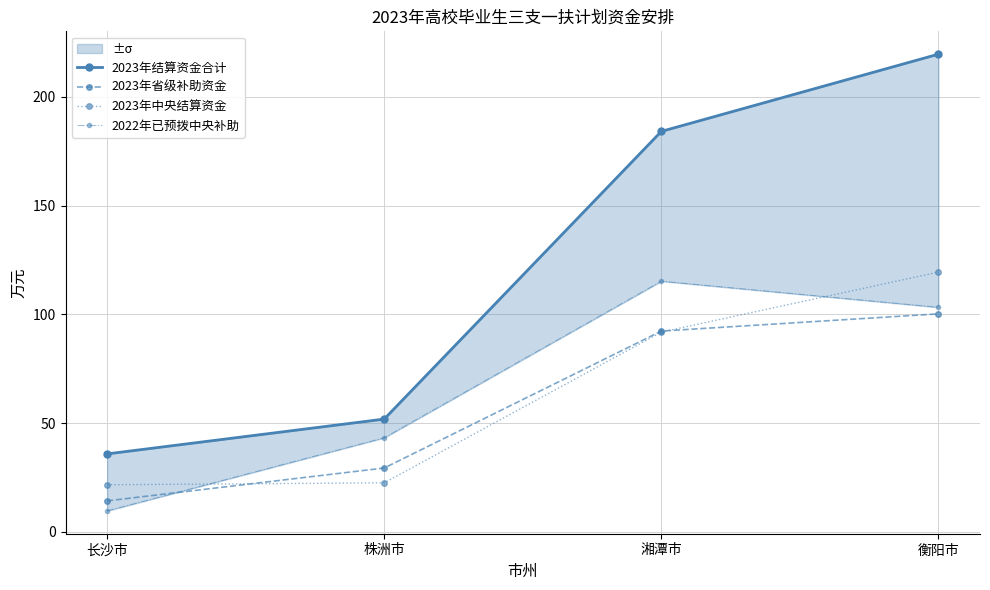

What is the total value across all series at 长沙市?

81.2